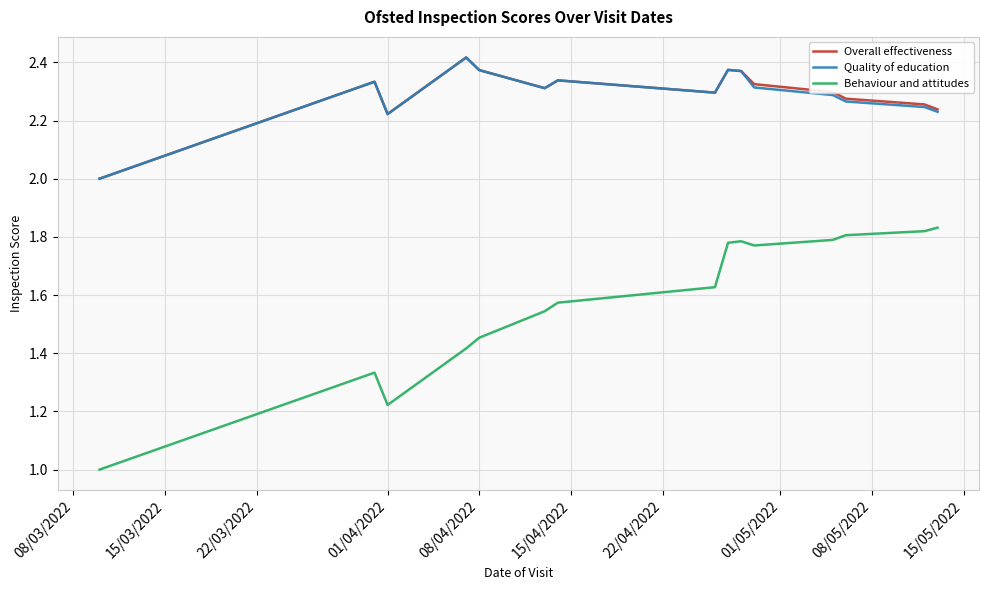

True or false: Behaviour and attitudes and Quality of education intersect in this chart.

False